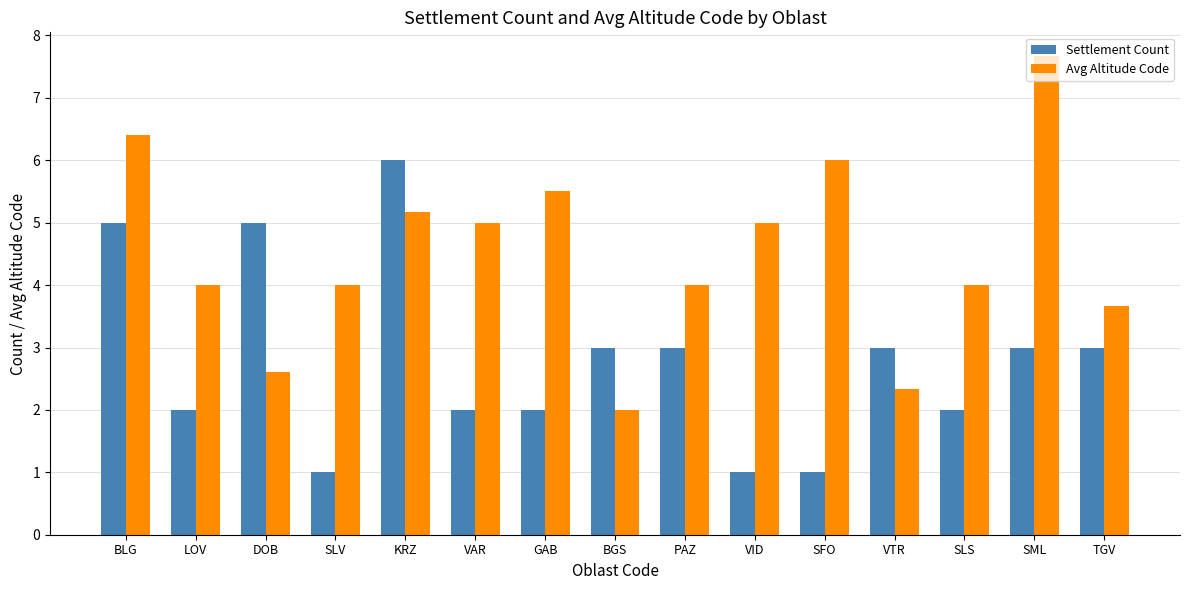

How many bars are there in each group?

2